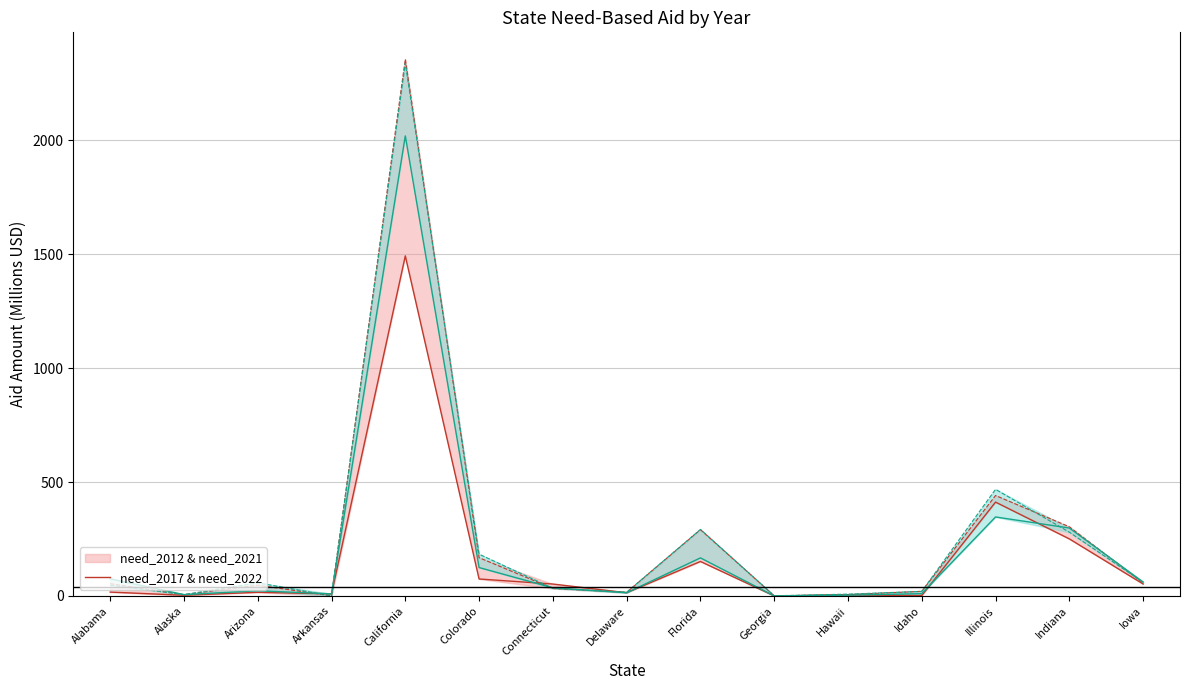

At which category is the sum across all series the highest?

California